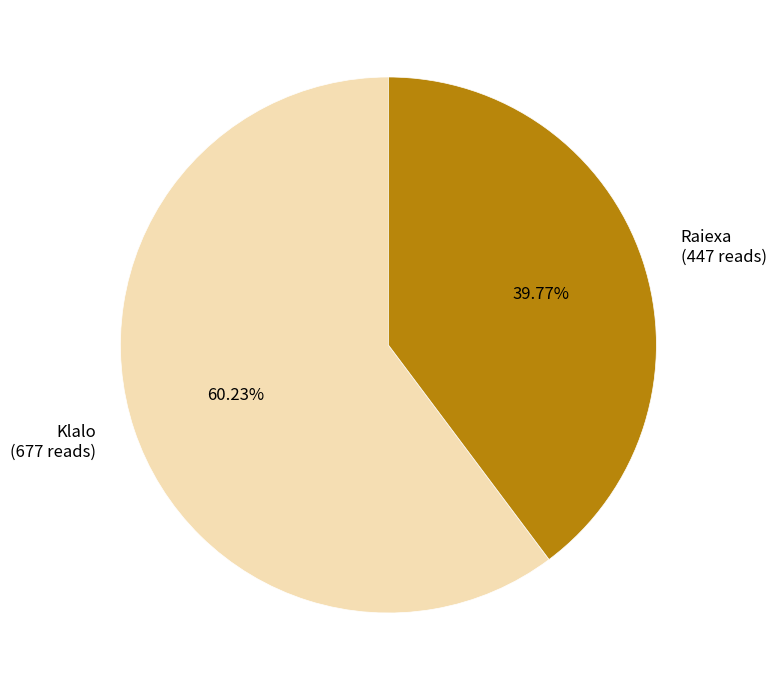

True or false: Klalo accounts for 53% of the total.

False